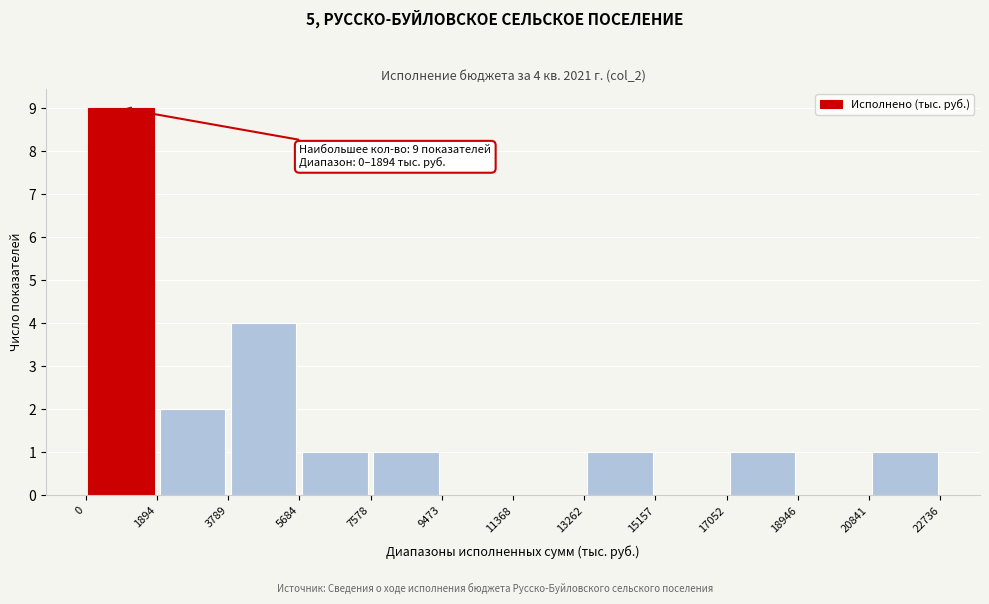

Over which range of the x-axis is the bar tallest?

0 to 1894